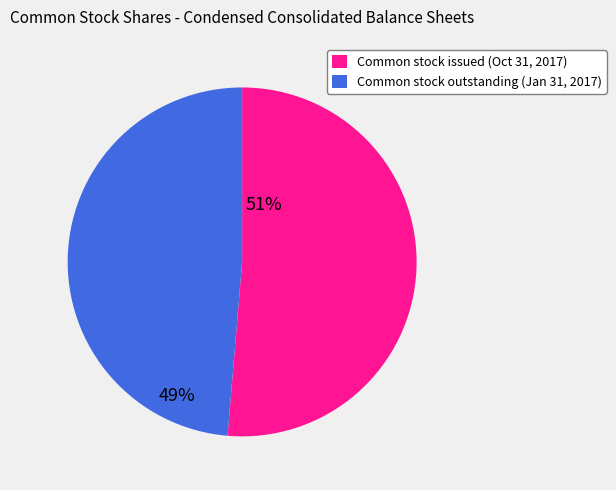

Combined, do Common stock issued (Oct 31, 2017) and Common stock outstanding (Jan 31, 2017) account for over 50%?

Yes